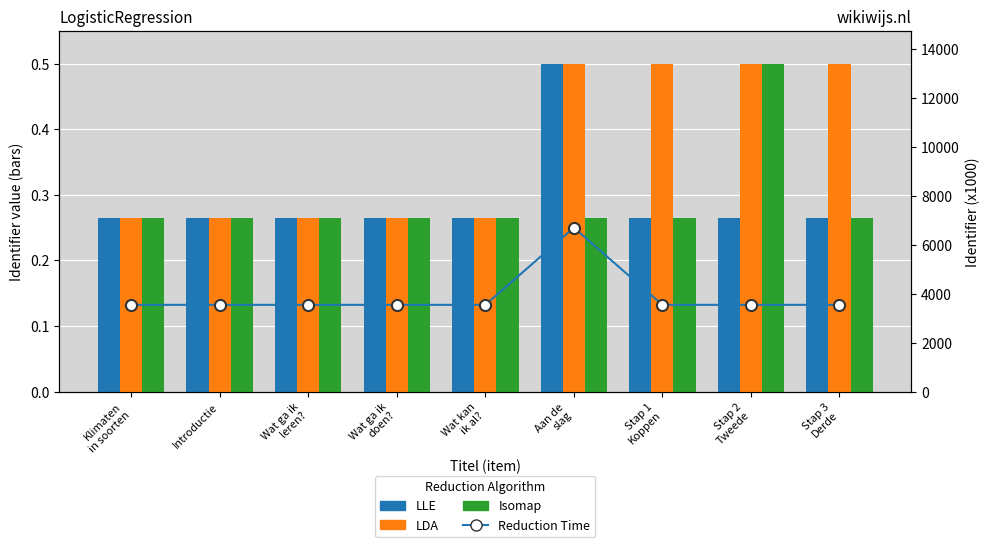

At how many categories does at least one series exceed 4632?

1